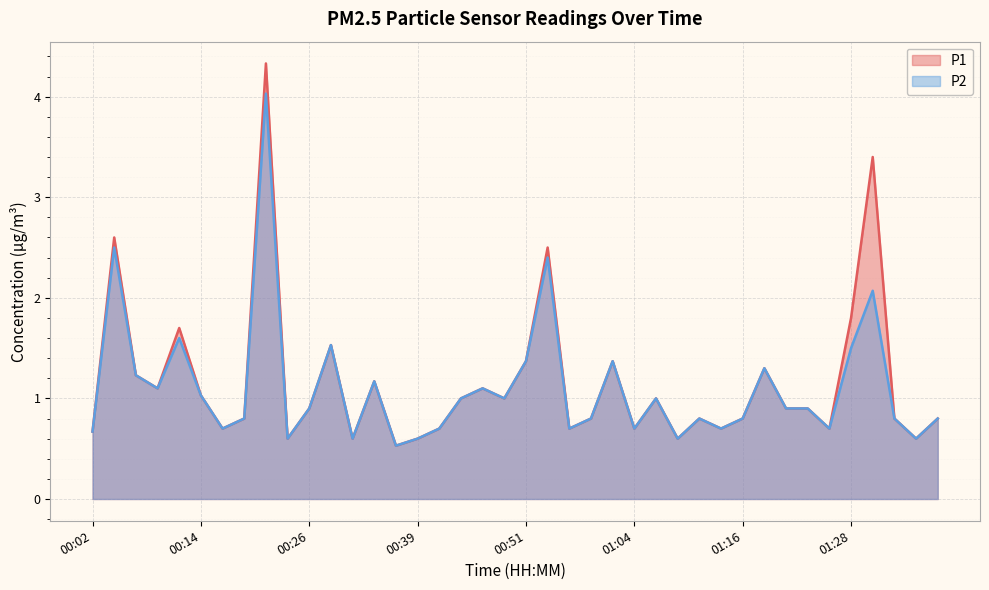

Read the P1 value at 01:33.

0.8